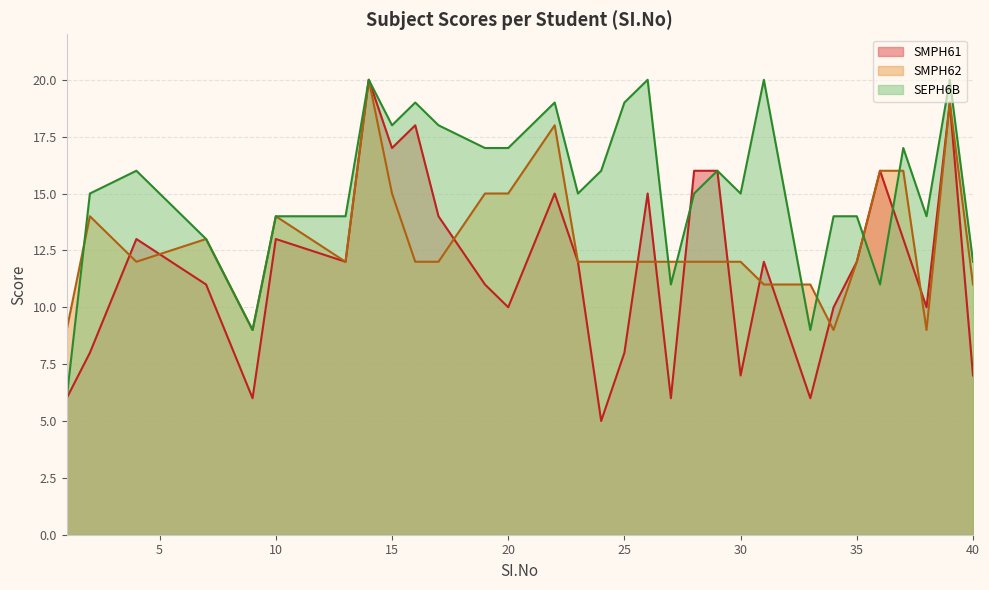

Rank the series by their average value, from highest to lowest.

SEPH6B, SMPH62, SMPH61